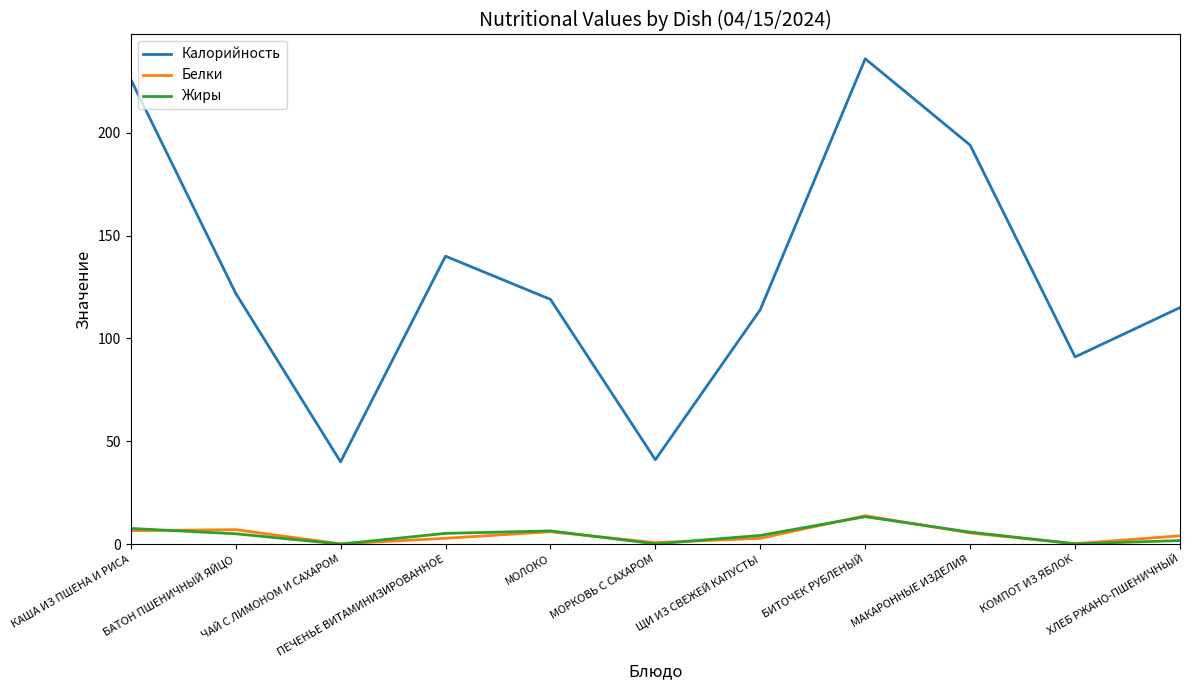

What is the sum of all Калорийность values?

1438.0